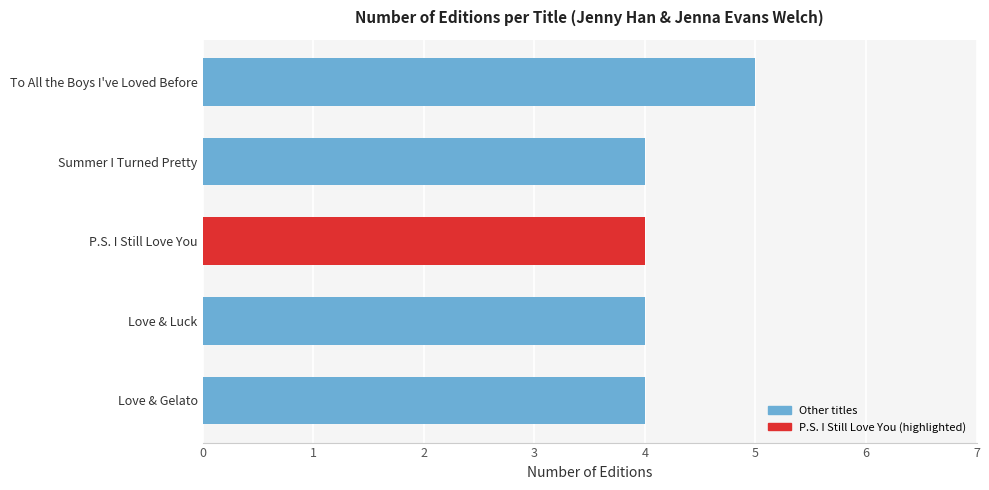

How many data points does each series have?

5